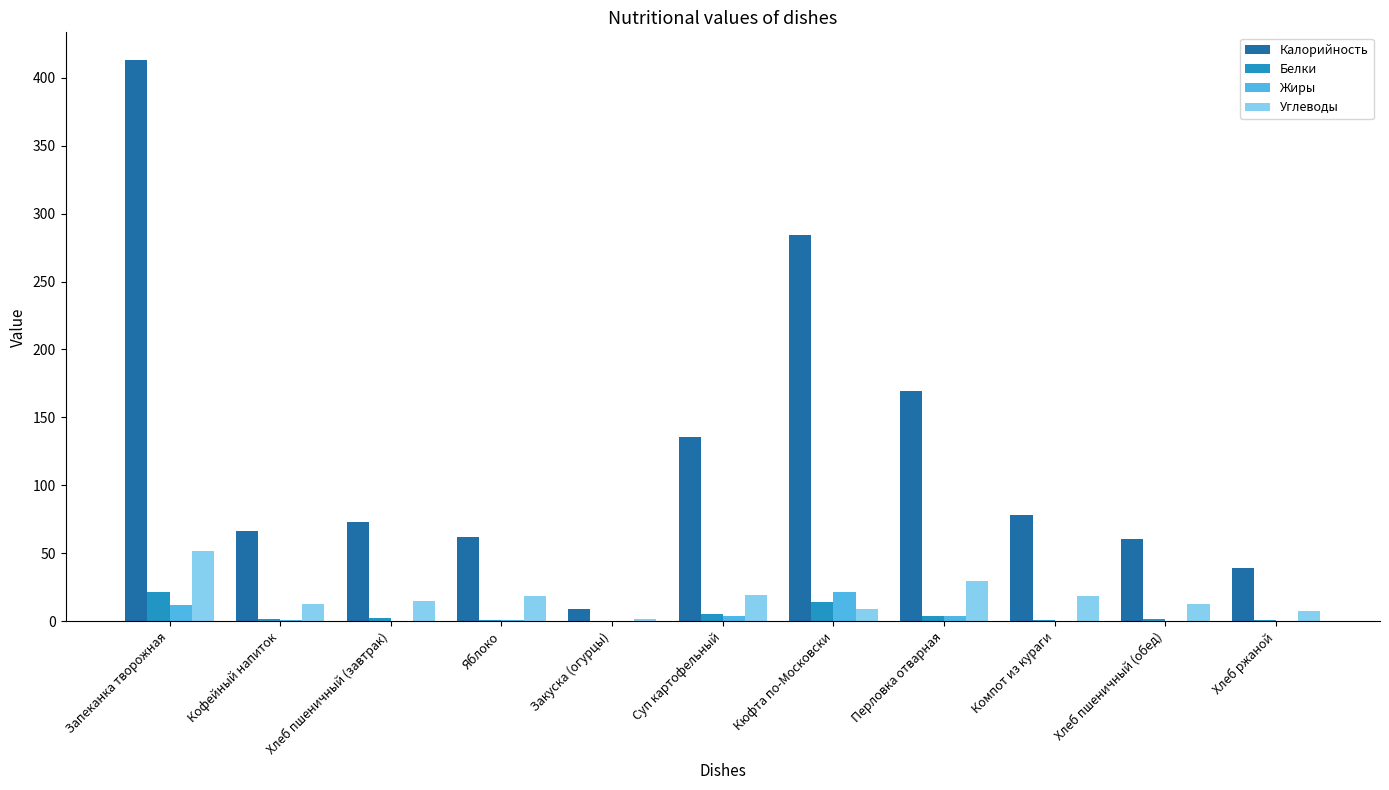

Is it true that Калорийность equals 87.4 at Яблоко?

False